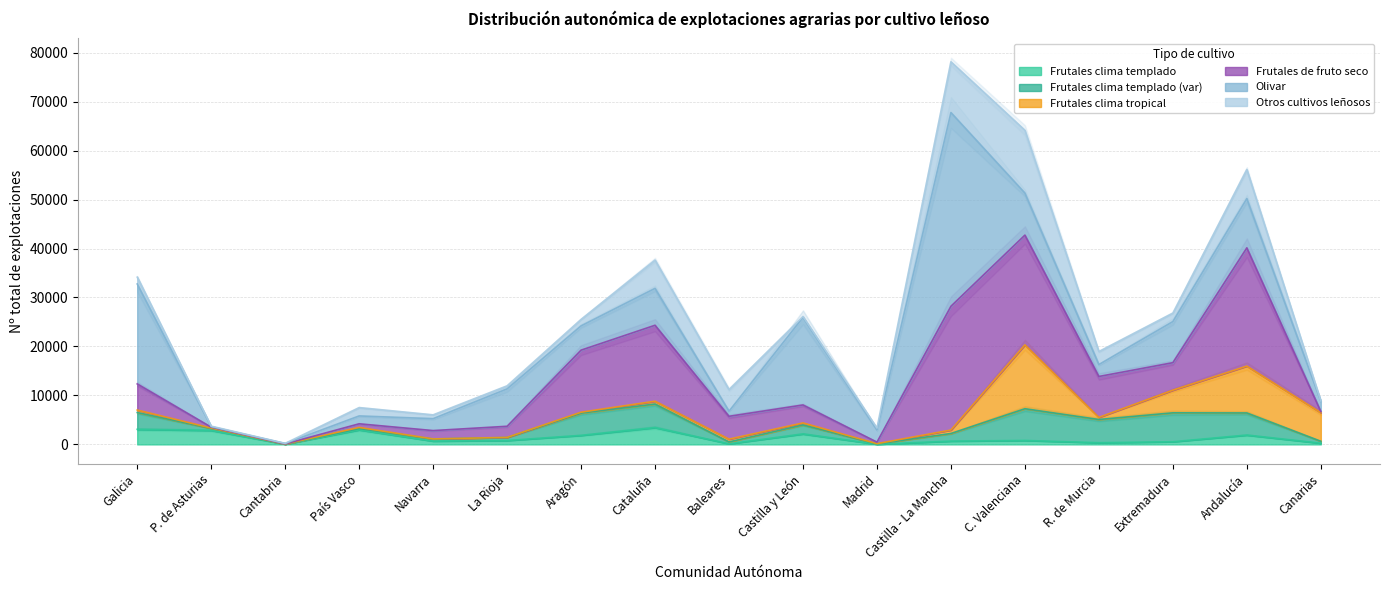

At which category is the sum across all series the highest?

Castilla - La Mancha